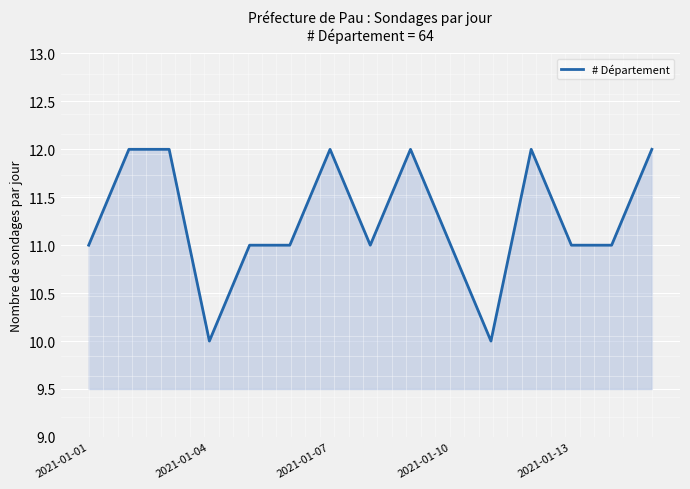

What is the smallest value displayed?

10